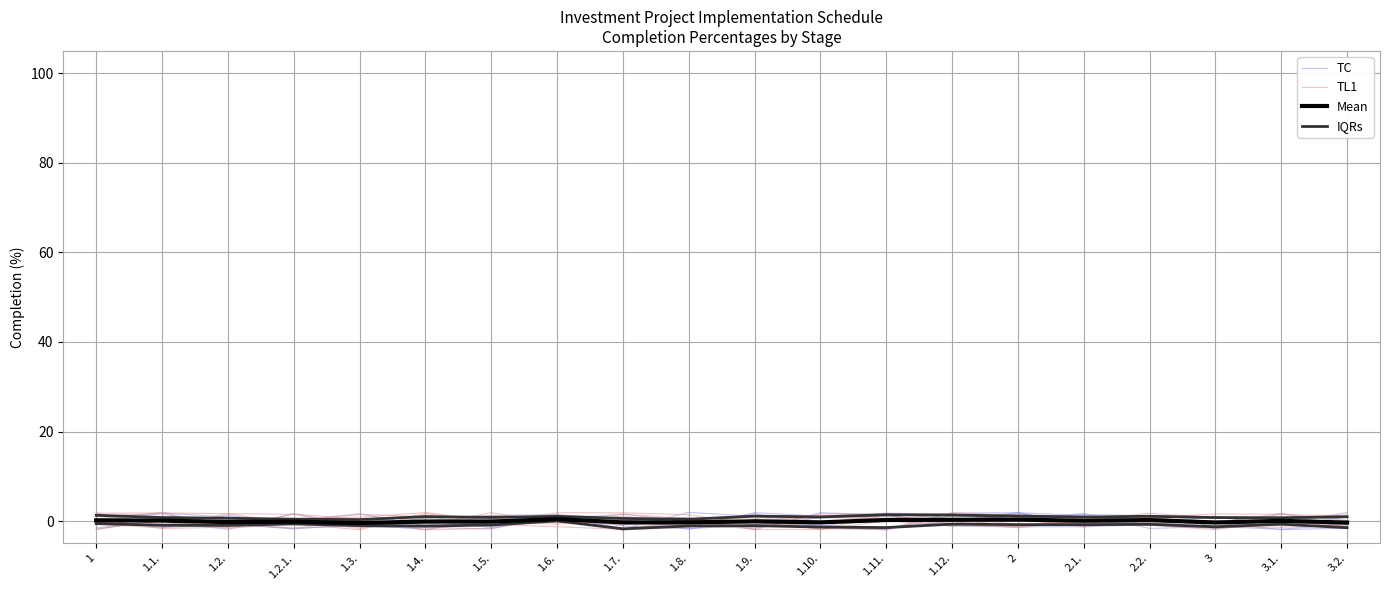

What is the label of the 14th point from the left?

1.12.